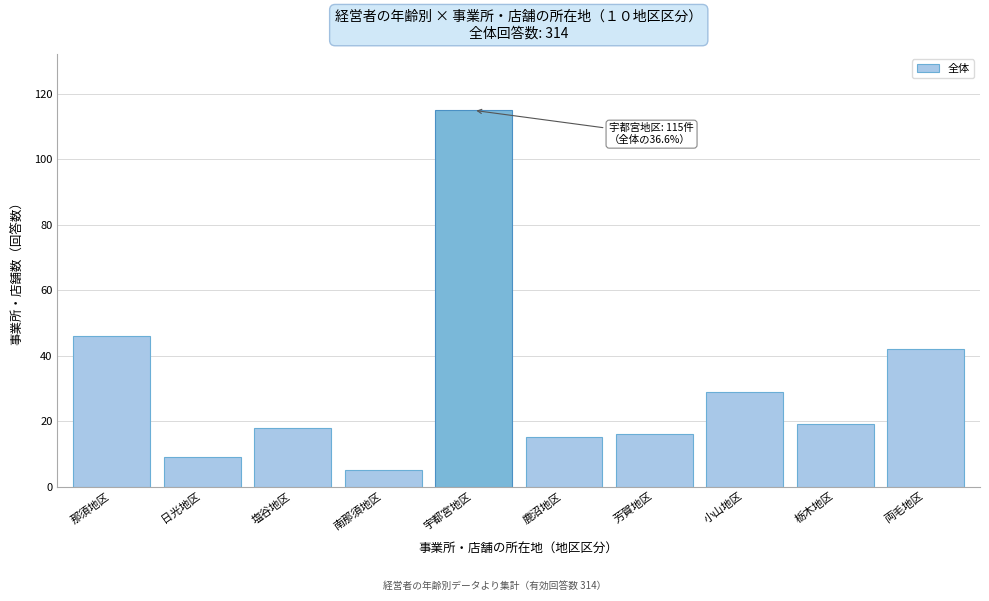

Reading left to right, what are all the values shown in this chart?

那須地区=46	日光地区=9	塩谷地区=18	南那須地区=5	宇都宮地区=115	鹿沼地区=15	芳賀地区=16	小山地区=29	栃木地区=19	両毛地区=42